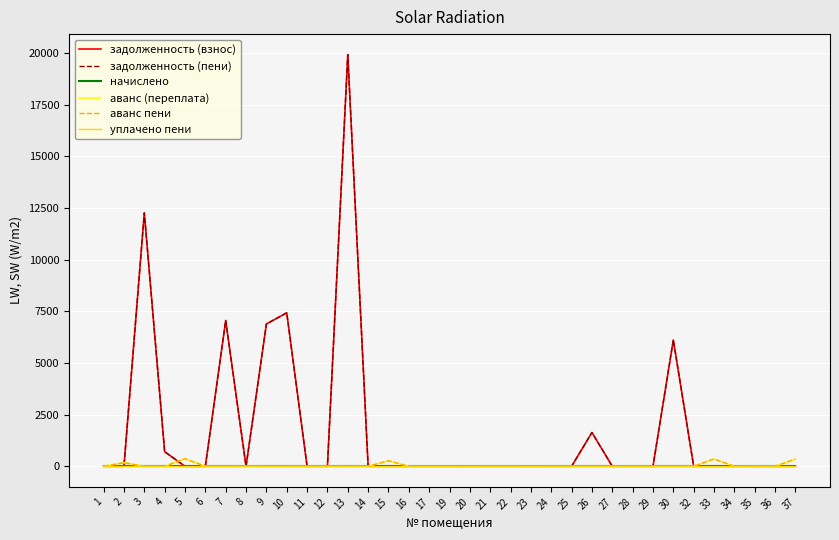

Reading left to right, list all the values displayed in this chart.

задолженность (взнос): 1=0.0	2=0.0	3=12263.8	4=705.1	5=0.0	6=0.0	7=7055.3	8=0.0	9=6886.9	10=7427.9	11=0.0	12=0.0	13=19920.7	14=0.0	15=0.0	16=0.0	17=0.0	19=0.0	20=0.0	21=0.0	22=0.0	23=0.0	24=0.0	25=0.0	26=1635.3	27=0.0	28=0.0	29=0.0	30=6113.7	32=0.0	33=0.0	34=0.0	35=0.0	36=0.0	37=0.0
задолженность (пени): 1=0.0	2=0.0	3=12263.8	4=705.1	5=0.0	6=0.0	7=7055.3	8=0.0	9=6886.9	10=7427.9	11=0.0	12=0.0	13=19920.7	14=0.0	15=0.0	16=0.0	17=0.0	19=0.0	20=0.0	21=0.0	22=0.0	23=0.0	24=0.0	25=0.0	26=1635.3	27=0.0	28=0.0	29=0.0	30=6113.7	32=0.0	33=0.0	34=0.0	35=0.0	36=0.0	37=0.0
начислено: 1=0.0	2=0.0	3=0.0	4=0.0	5=0.0	6=0.0	7=0.0	8=0.0	9=0.0	10=0.0	11=0.0	12=0.0	13=0.0	14=0.0	15=0.0	16=0.0	17=0.0	19=0.0	20=0.0	21=0.0	22=0.0	23=0.0	24=0.0	25=0.0	26=0.0	27=0.0	28=0.0	29=0.0	30=0.0	32=0.0	33=0.0	34=0.0	35=0.0	36=0.0	37=0.0
аванс (переплата): 1=0.0	2=174.7	3=0.0	4=0.0	5=367.5	6=0.0	7=0.0	8=1.0	9=0.0	10=0.0	11=1.0	12=0.8	13=0.0	14=0.3	15=267.2	16=0.5	17=0.0	19=0.1	20=0.0	21=0.9	22=0.8	23=0.0	24=0.7	25=0.5	26=0.0	27=0.0	28=0.6	29=0.3	30=0.0	32=0.0	33=355.1	34=0.0	35=1.6	36=0.6	37=349.4
аванс пени: 1=0.0	2=174.7	3=0.0	4=0.0	5=367.5	6=0.0	7=0.0	8=1.0	9=0.0	10=0.0	11=1.0	12=0.8	13=0.0	14=0.3	15=267.2	16=0.5	17=0.0	19=0.1	20=0.0	21=0.9	22=0.8	23=0.0	24=0.7	25=0.5	26=0.0	27=0.0	28=0.6	29=0.3	30=0.0	32=0.0	33=355.1	34=0.0	35=1.6	36=0.6	37=349.4
уплачено пени: 1=0.0	2=0.0	3=0.0	4=0.0	5=0.0	6=0.0	7=0.0	8=0.0	9=0.0	10=0.0	11=0.0	12=0.0	13=0.0	14=0.0	15=0.0	16=0.0	17=0.0	19=0.0	20=0.0	21=0.0	22=0.0	23=0.0	24=0.0	25=0.0	26=0.0	27=0.0	28=0.0	29=0.0	30=0.0	32=0.0	33=0.0	34=0.0	35=0.0	36=0.0	37=0.0